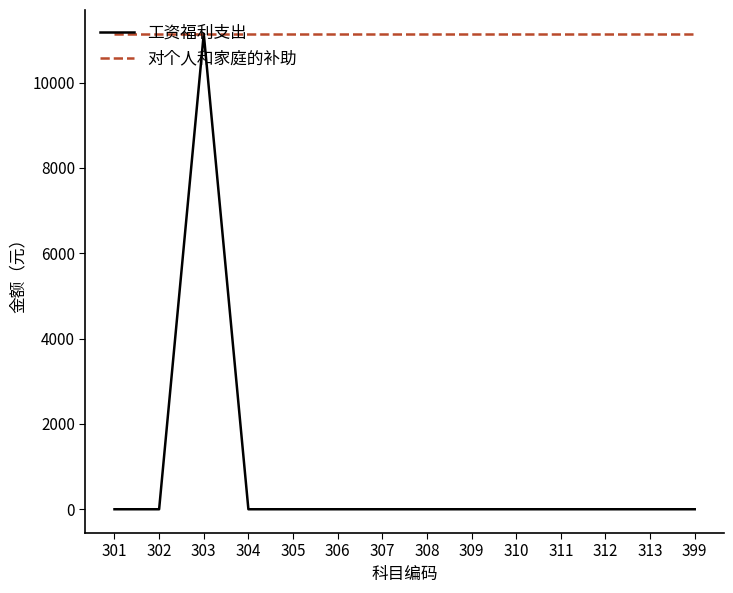

True or false: 对个人和家庭的补助 has a value of 11142 at 303.

True